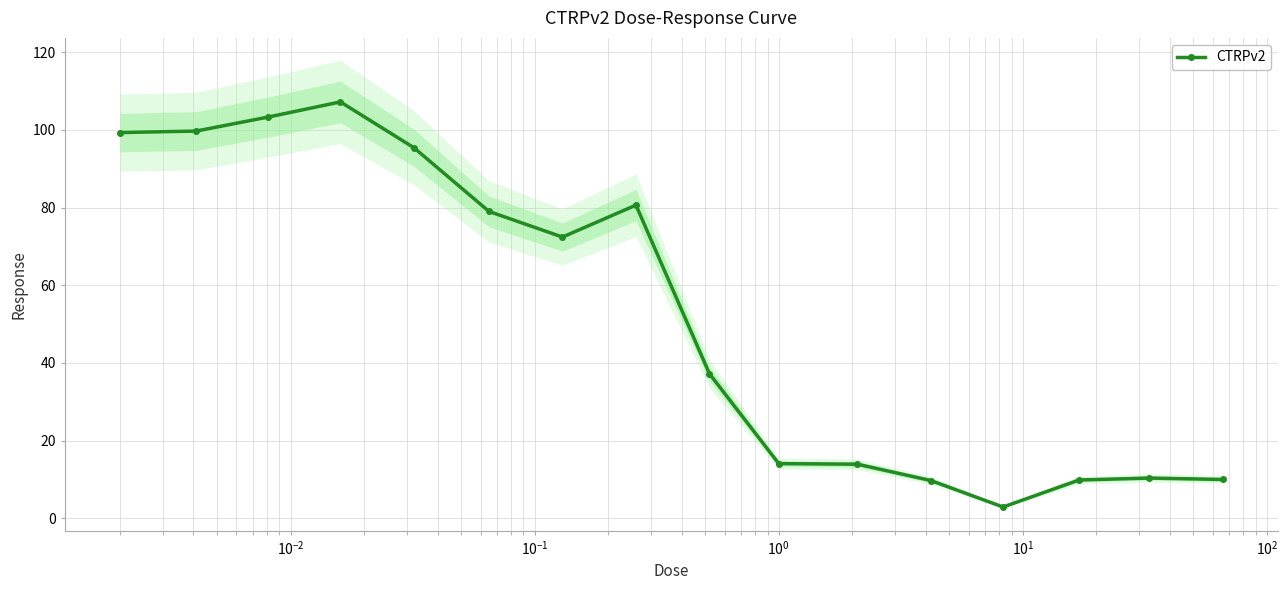

What is the maximum value for CTRPv2?

107.2